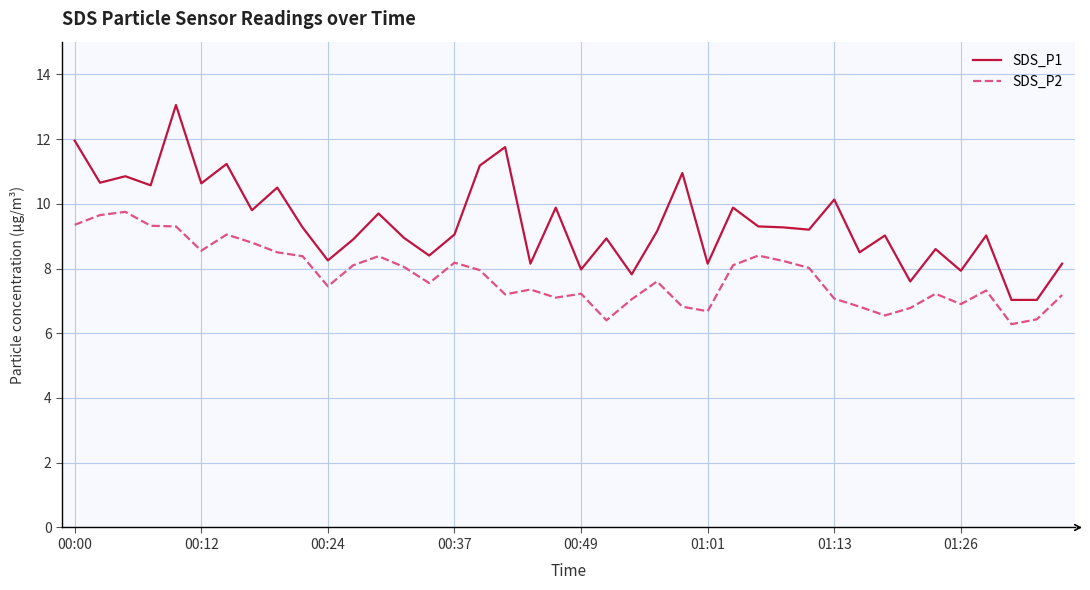

Rank the series by their average value, from lowest to highest.

SDS_P2, SDS_P1